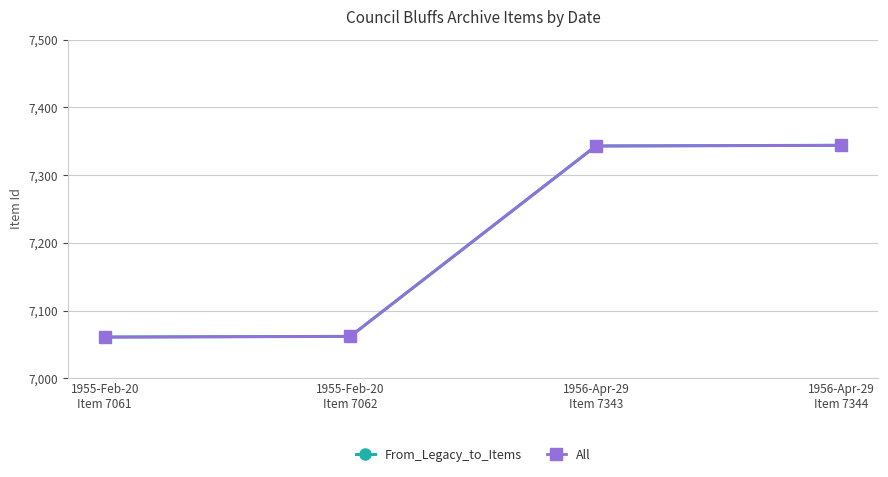

Rank the series by their maximum value, from highest to lowest.

From_Legacy_to_Items, All